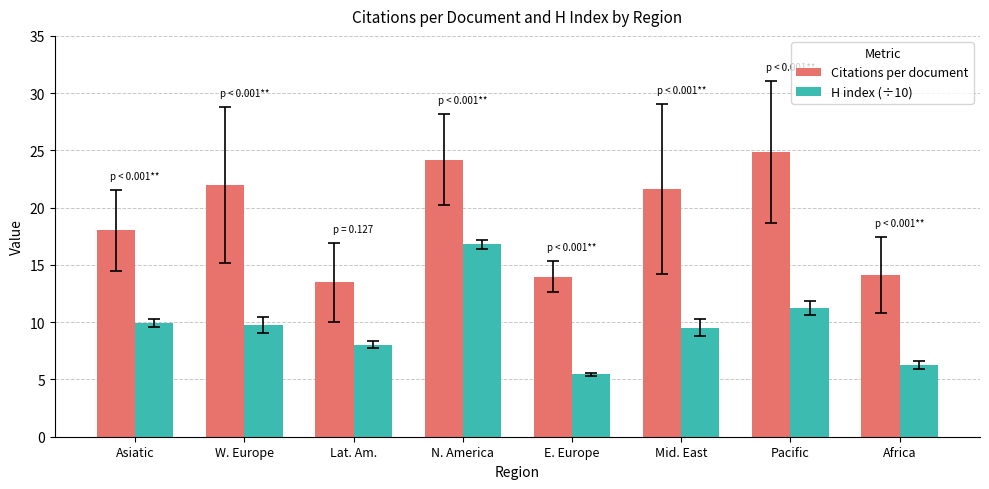

What is the difference between the highest and lowest values at Pacific?

13.6